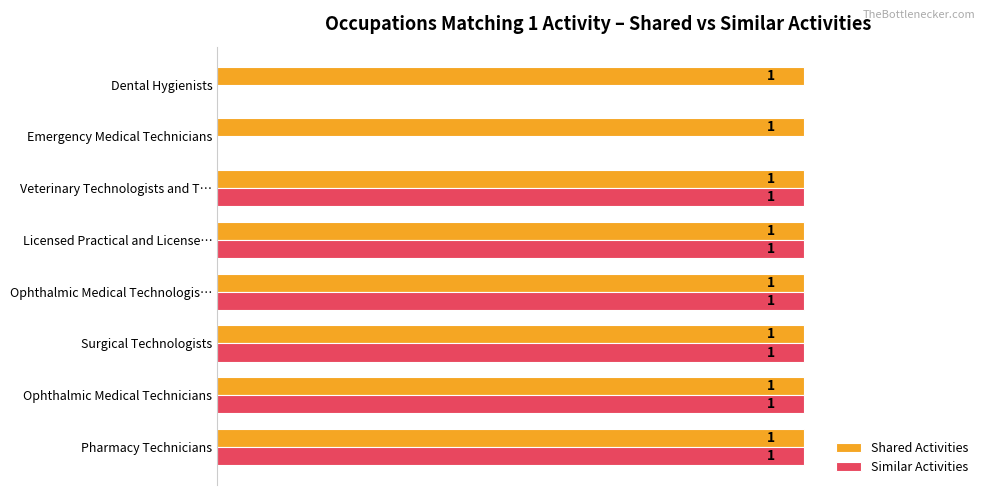

Which series has the largest total across all categories?

Shared Activities